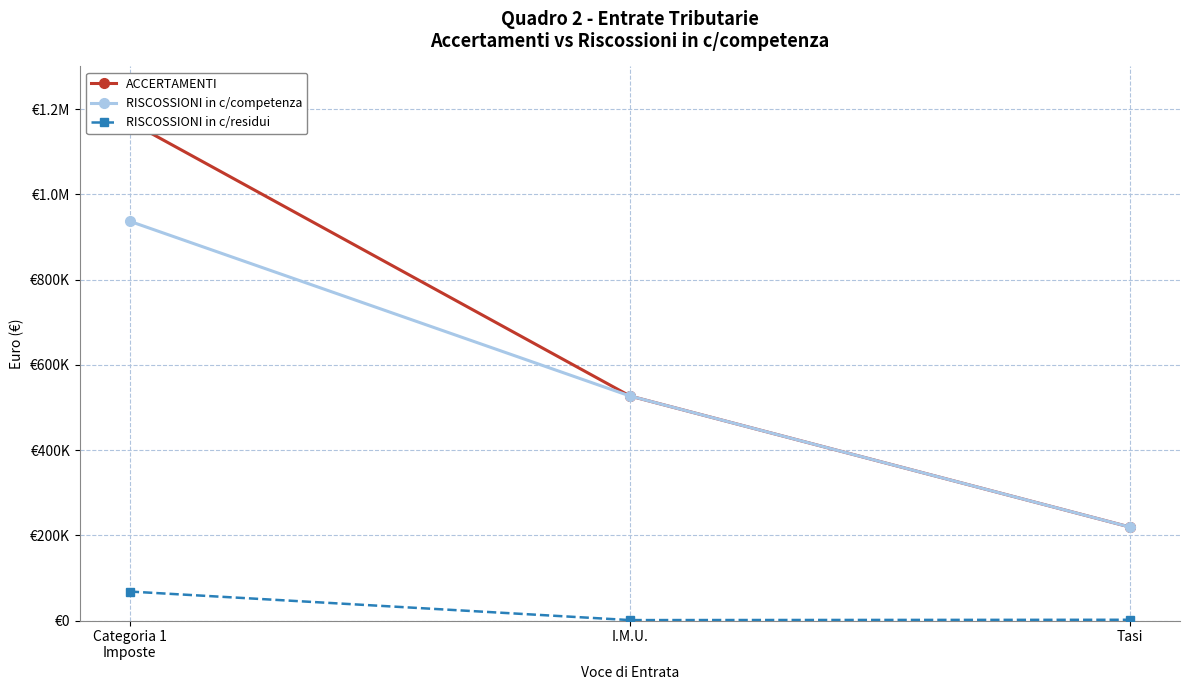

What is the sum of all RISCOSSIONI in c/residui values?

70790.1